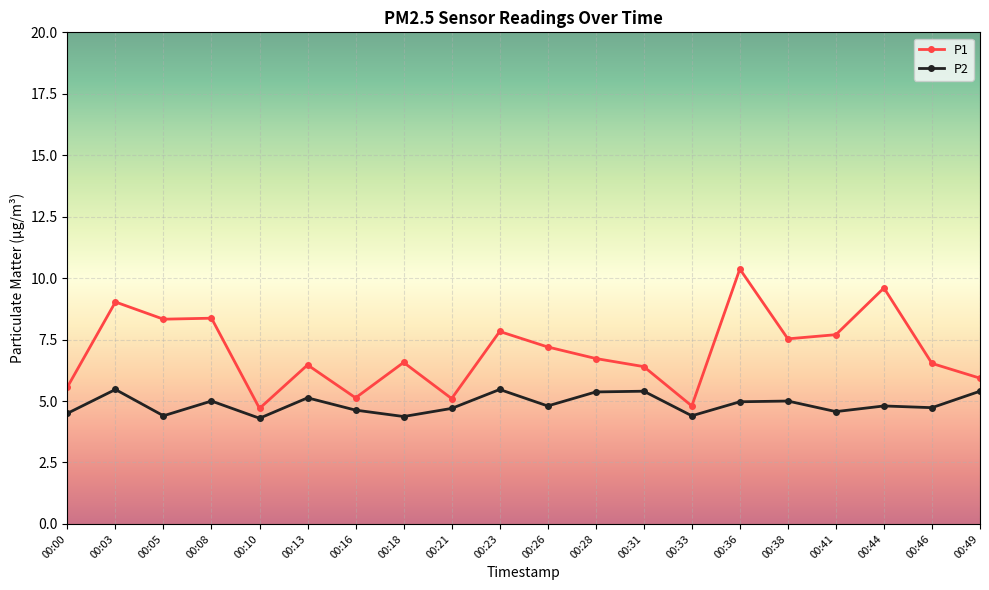

Rank the series by their average value, from highest to lowest.

P1, P2